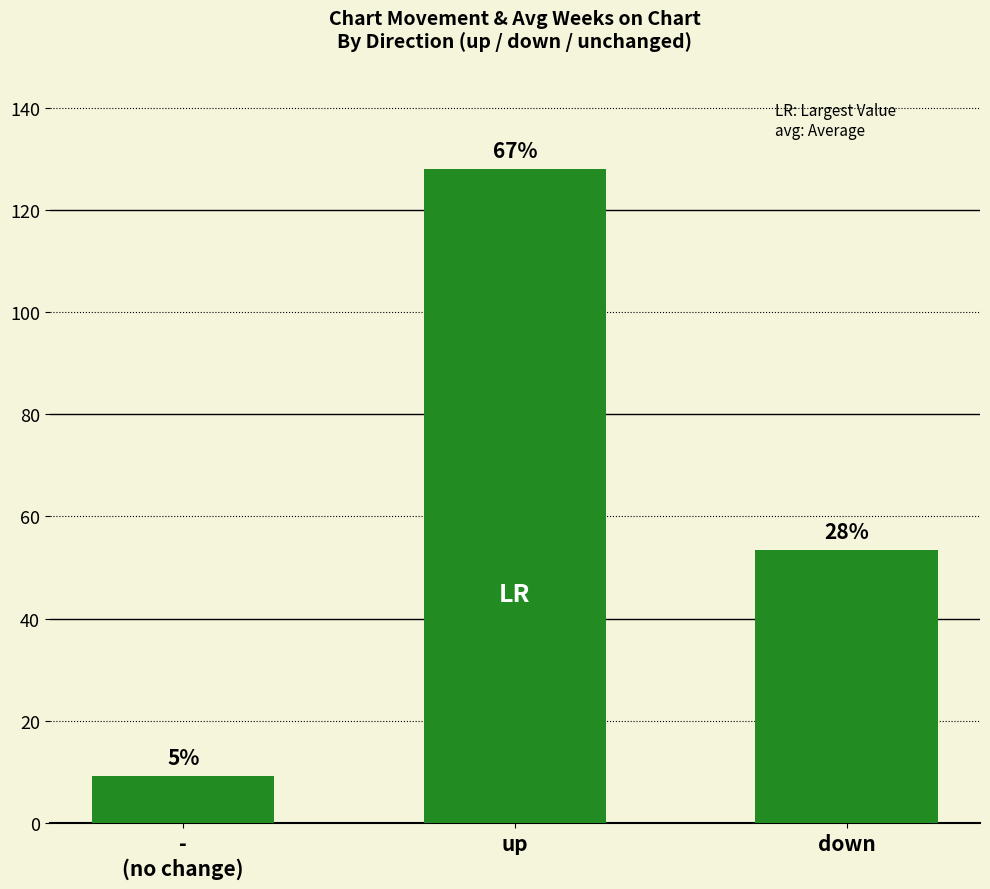

At which category does the chart reach its peak across all series?

up